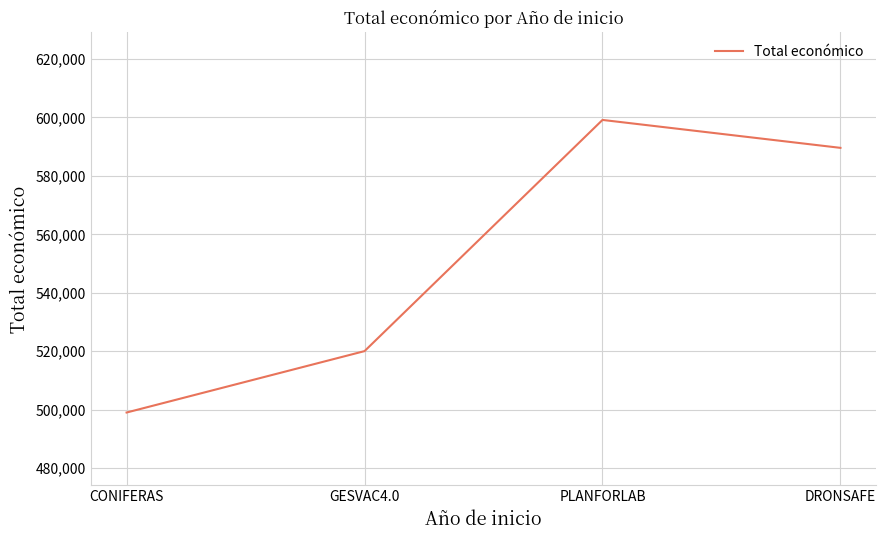

What position from the left is PLANFORLAB?

3